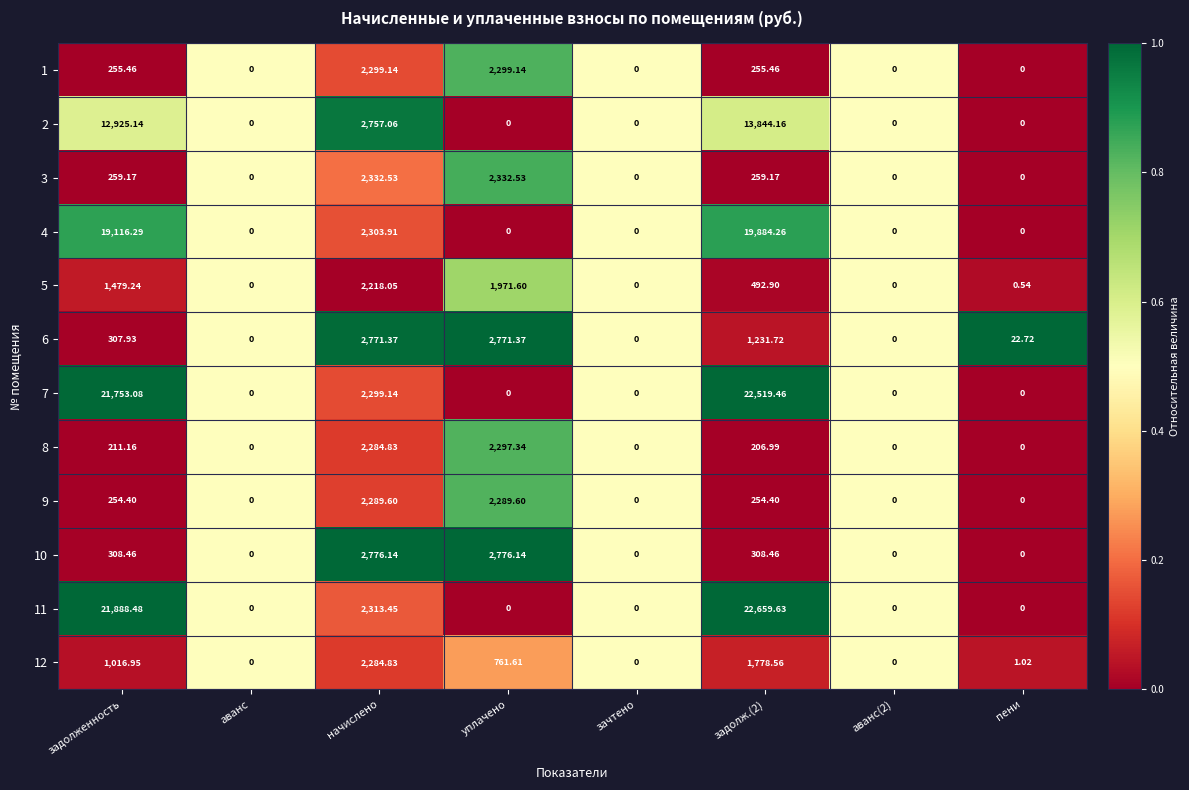

Is the value of 11 at зачтено greater than the value of 12 at начислено?

No